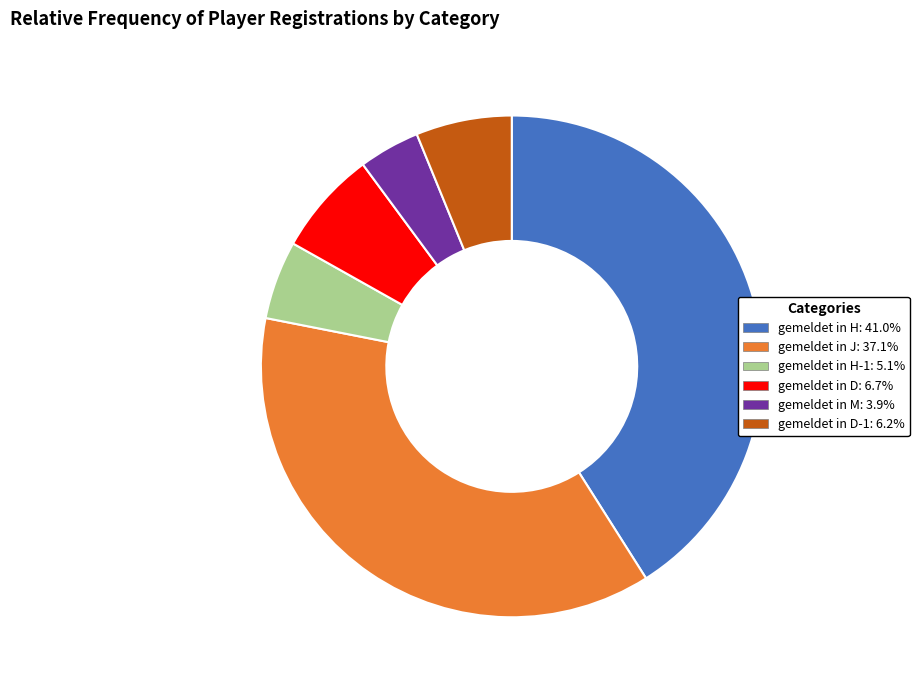

Approximately how many times larger is the value at gemeldet in D-1: 6.2% compared to gemeldet in M: 3.9%?

1.6